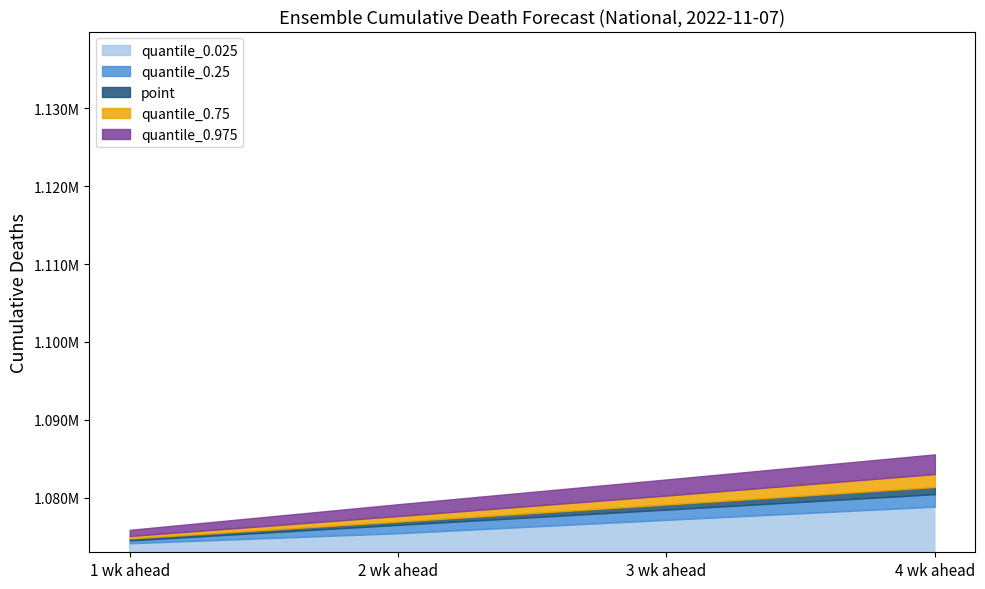

What is the difference between the maximum and minimum values in the quantile_0.25 series?

5935